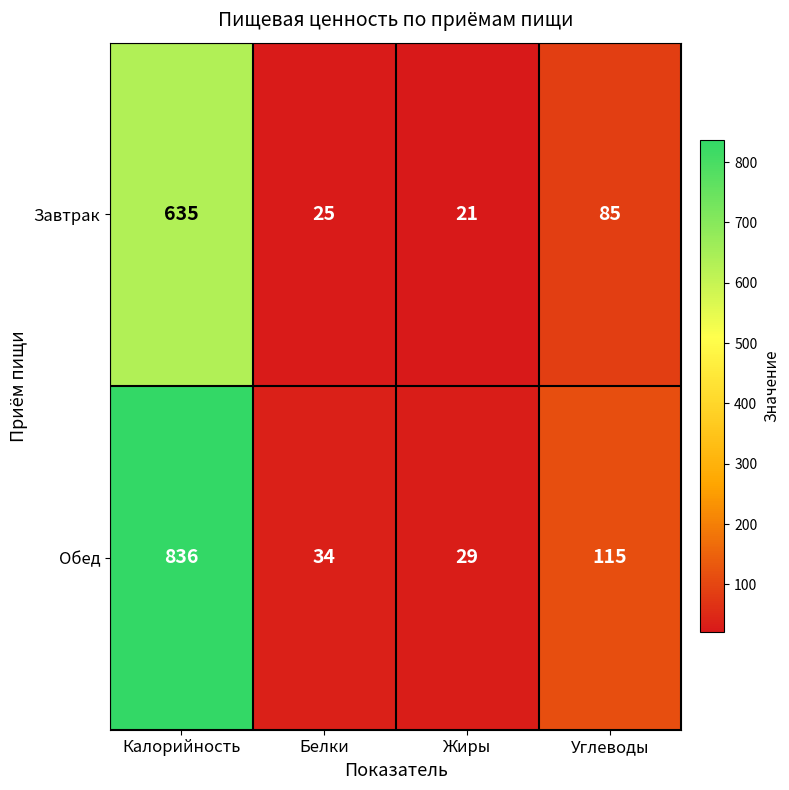

What is the sum of the Завтрак values at Жиры and Углеводы?

106